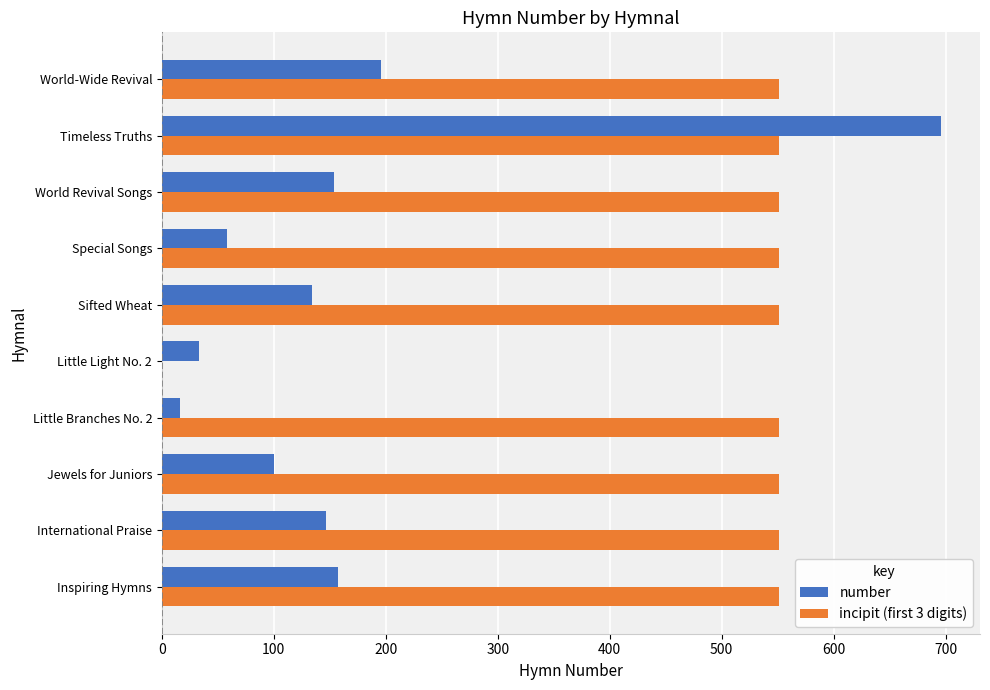

What is the sum of the number values at Jewels for Juniors and World Revival Songs?

254